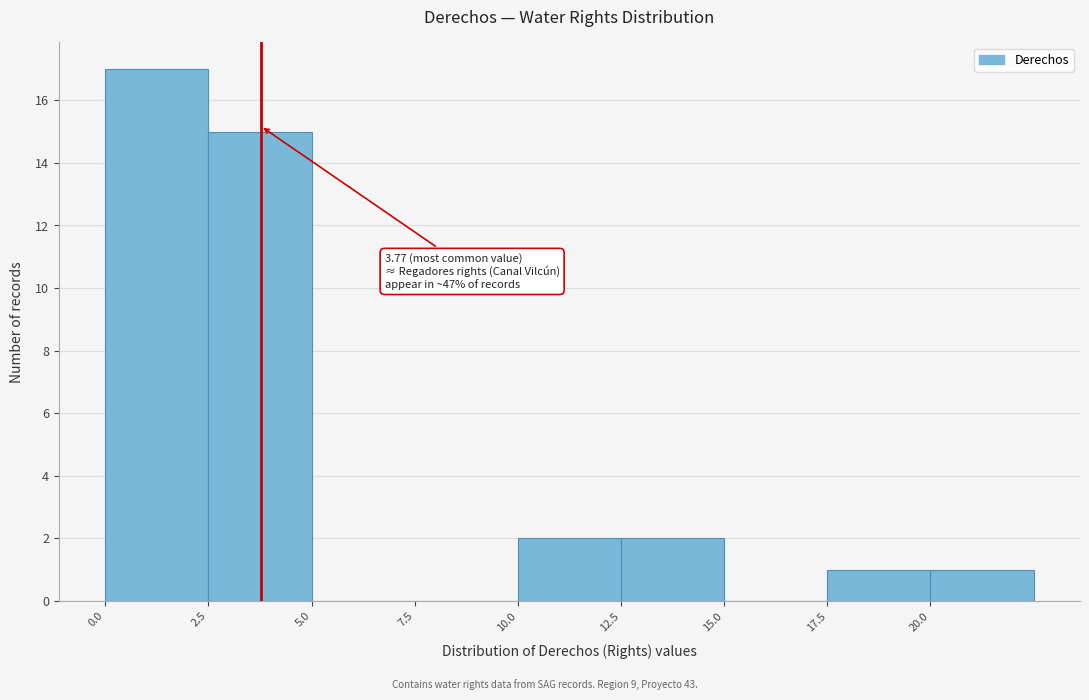

Which range on the x-axis has the tallest bar?

0.0 to 2.5